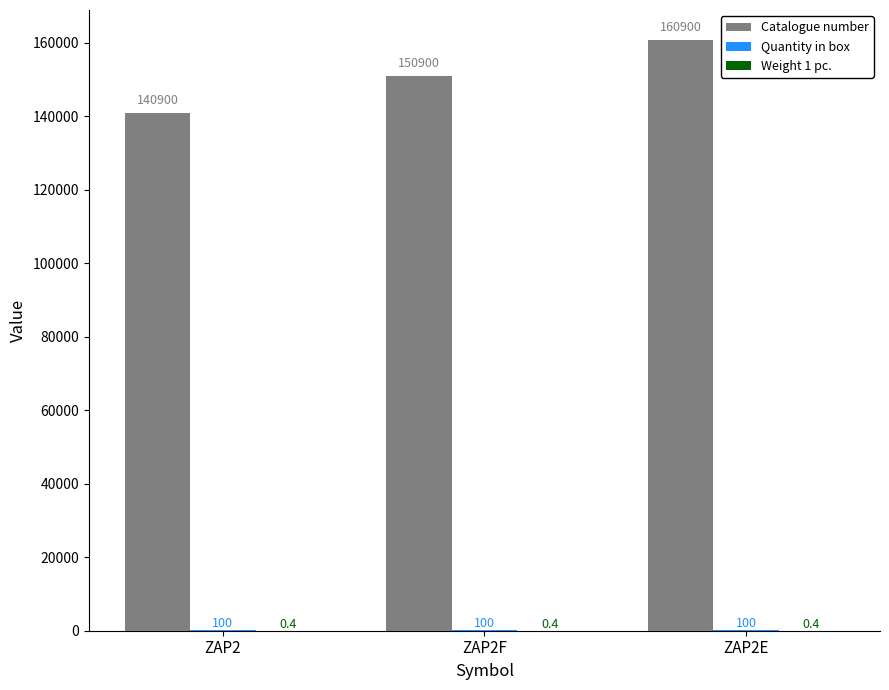

The Catalogue number series shows 160900.0 at ZAP2E. True or false?

True